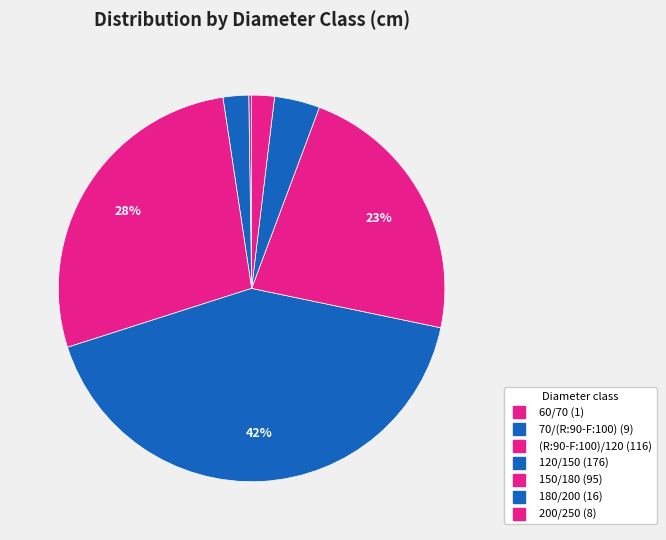

To the nearest percent, what is the average slice percentage?

14%